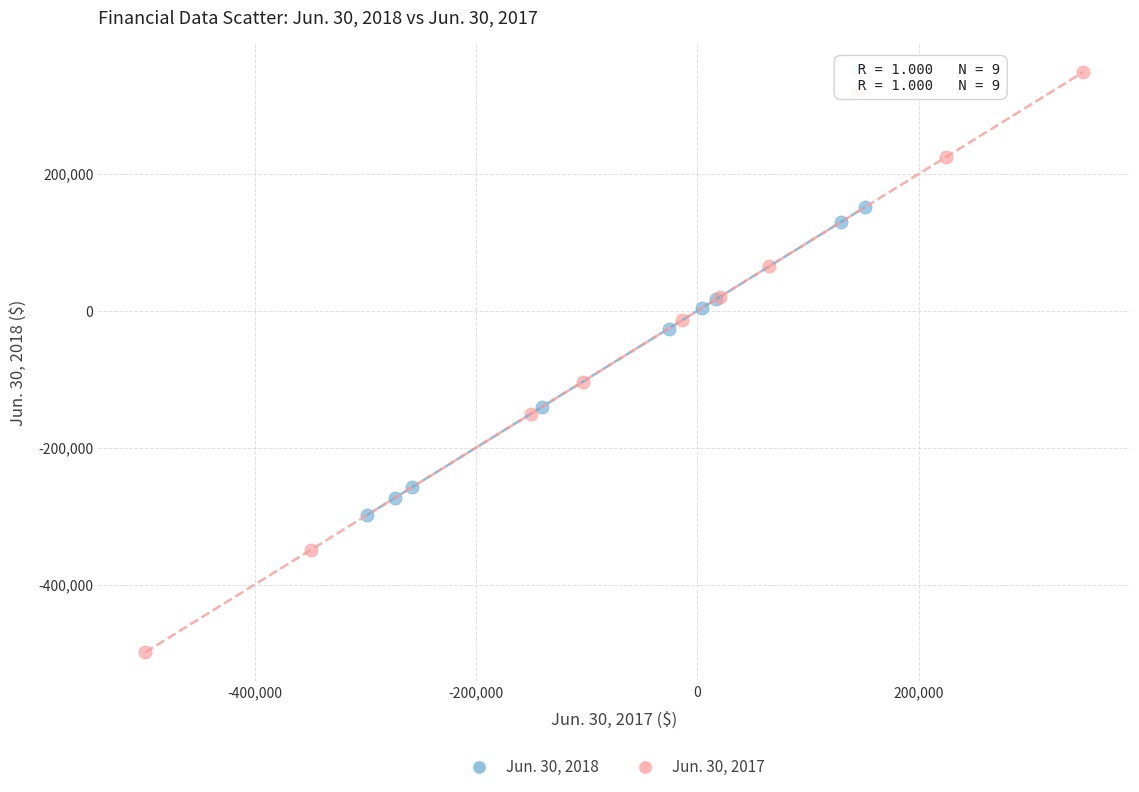

Which series has the largest Y range (max minus min)?

Jun. 30, 2017